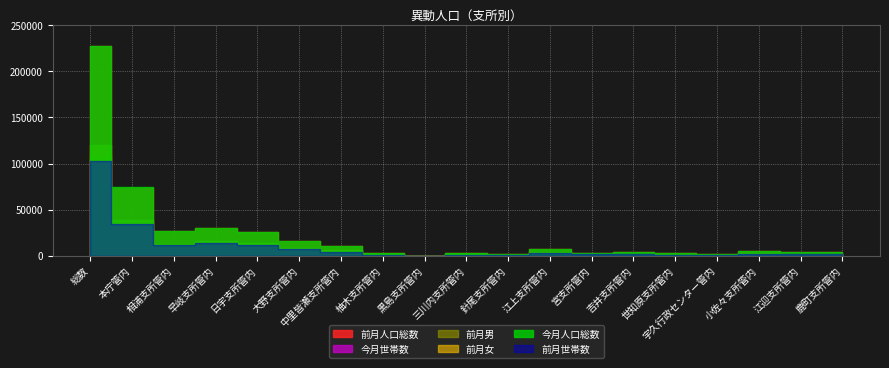

How many lines are shown in the chart?

6